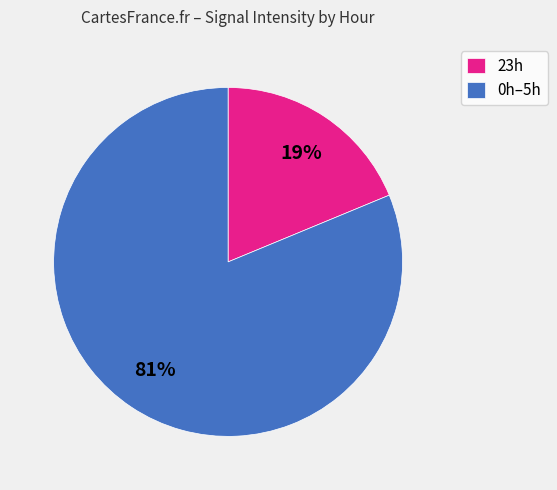

Do 23h and 0h–5h together represent more than half of the pie?

Yes